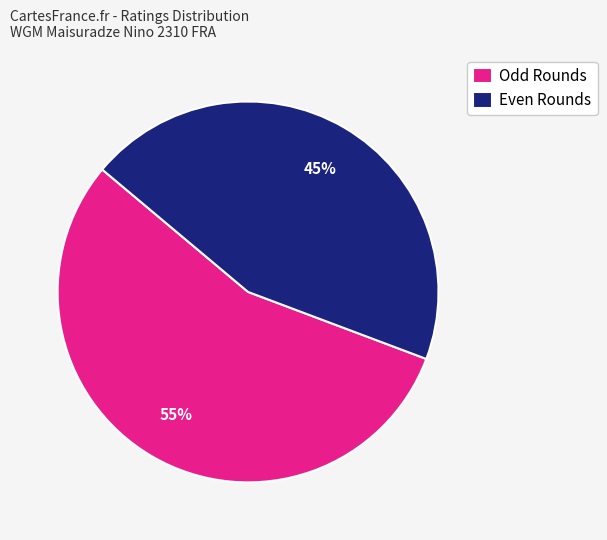

Combined, do Even Rounds and Odd Rounds account for over 50%?

Yes